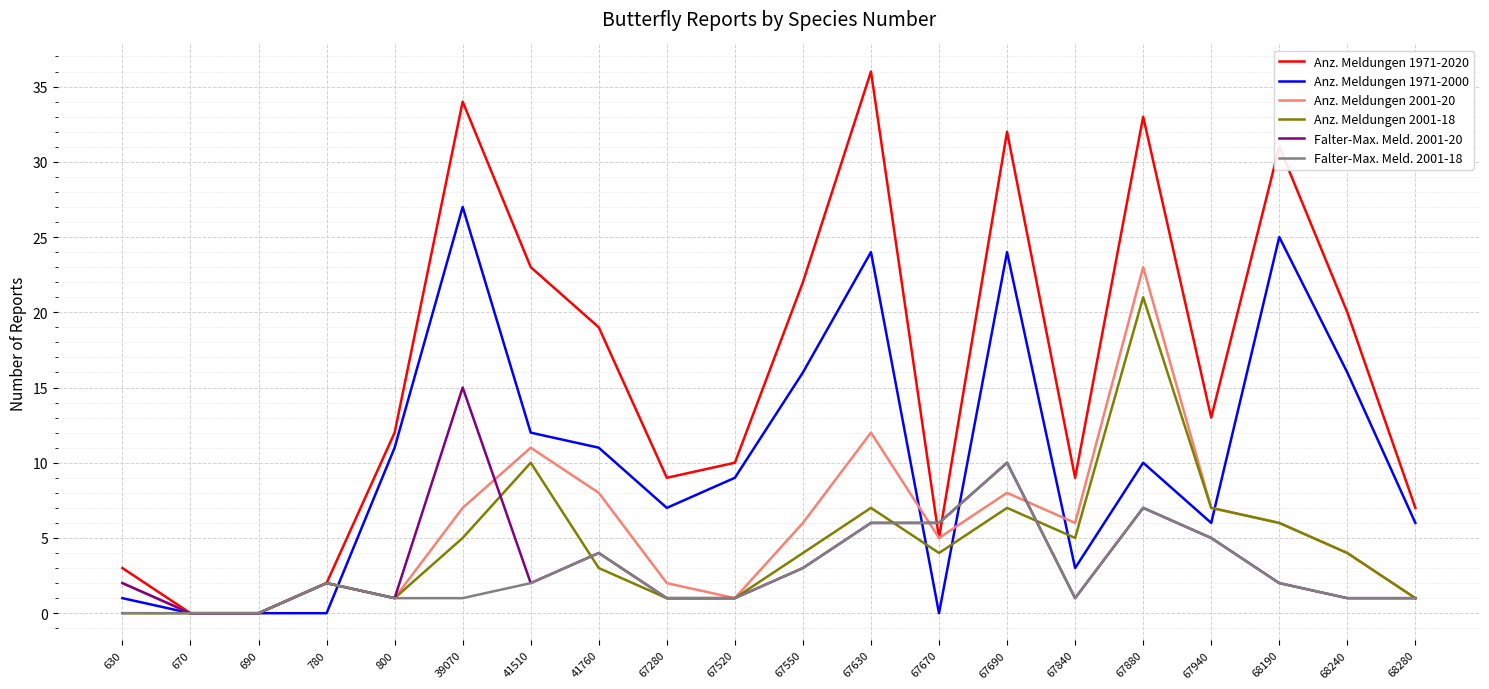

The Anz. Meldungen 1971-2020 series shows 18 at 670. True or false?

False